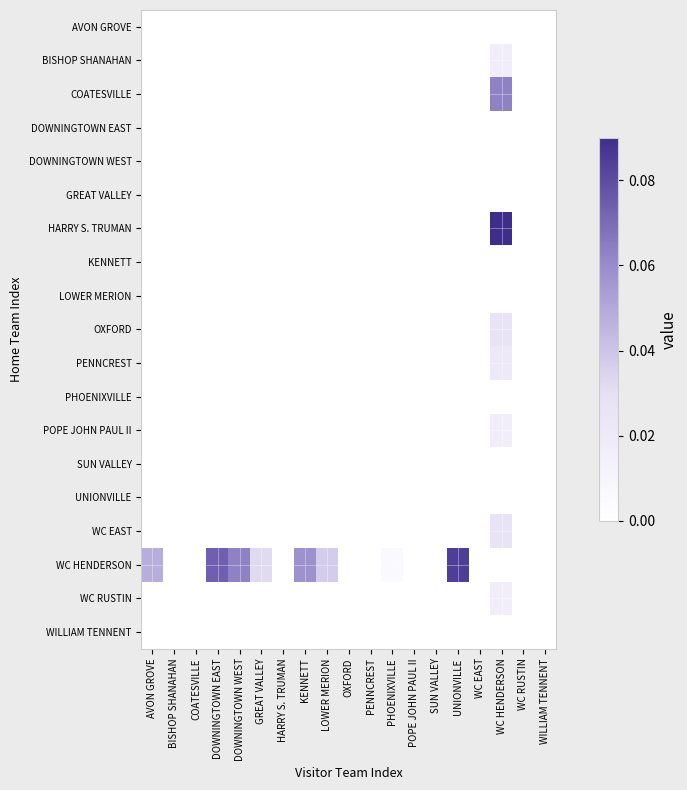

At how many categories does at least one series exceed 0?

9